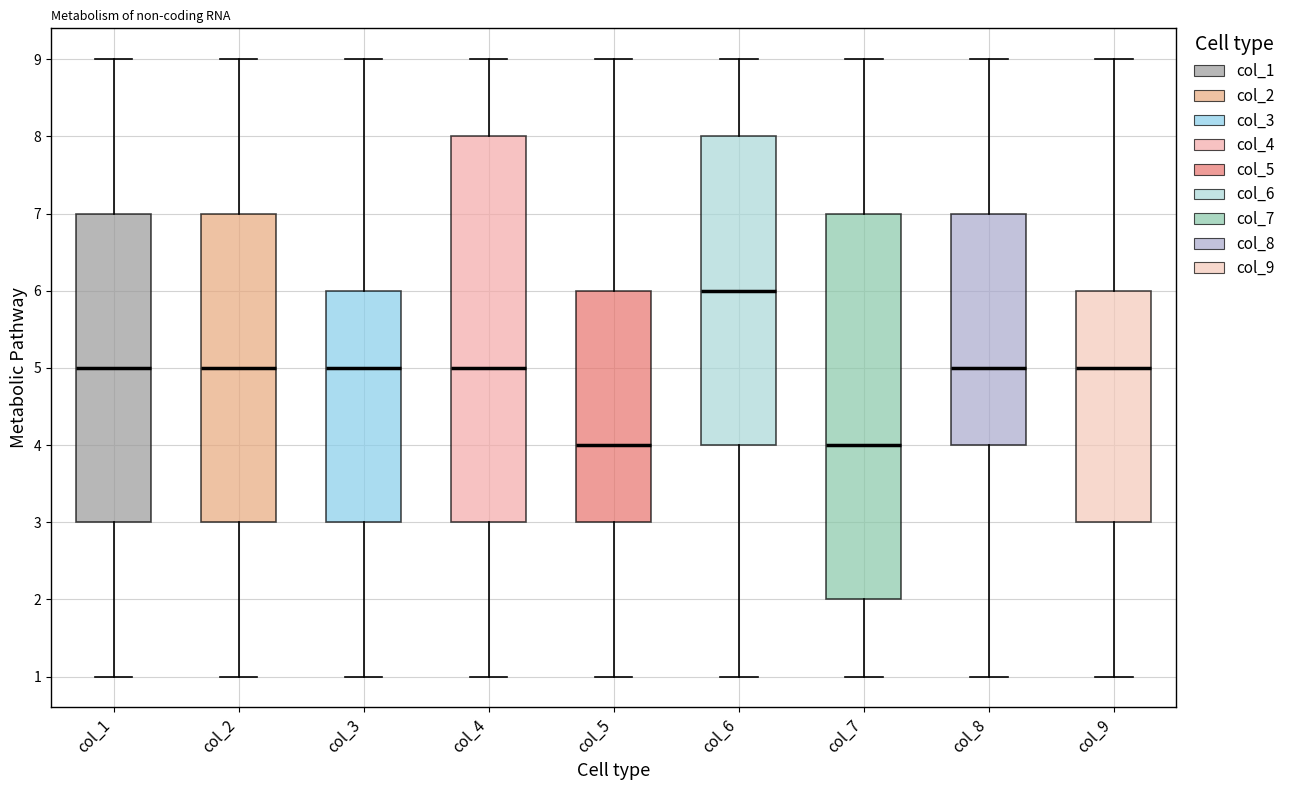

Reading left to right, read every box against the y-axis: the position of its median line, the range the box covers, and the ends of its whiskers. The values are not printed on the chart, so give them approximately, as read against the axis.

col_1: median 5, box 3 to 7, whiskers 1 to 9
col_2: median 5, box 3 to 7, whiskers 1 to 9
col_3: median 5, box 3 to 6, whiskers 1 to 9
col_4: median 5, box 3 to 8, whiskers 1 to 9
col_5: median 4, box 3 to 6, whiskers 1 to 9
col_6: median 6, box 4 to 8, whiskers 1 to 9
col_7: median 4, box 2 to 7, whiskers 1 to 9
col_8: median 5, box 4 to 7, whiskers 1 to 9
col_9: median 5, box 3 to 6, whiskers 1 to 9